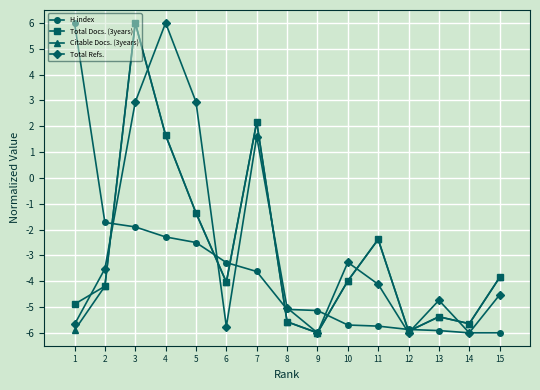

Where does the H index series first go above -5?

1